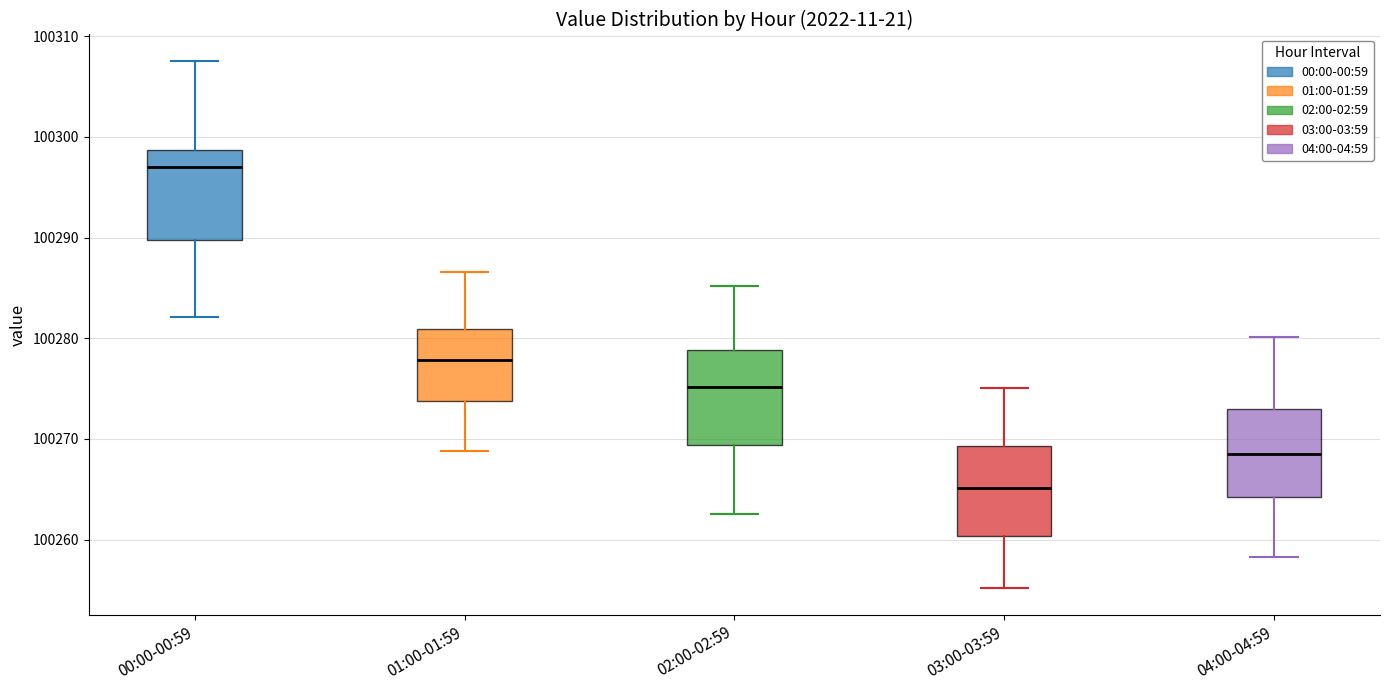

Reading left to right, transcribe this box plot: for each box, give where its median line is, the range the box spans, and where its two whiskers end, as read against the y-axis. The values are not printed on the chart, so give them approximately, as read against the axis.

00:00-00:59: median 100297, box 100290 to 100299, whiskers 100282 to 100308
01:00-01:59: median 100278, box 100274 to 100281, whiskers 100269 to 100287
02:00-02:59: median 100275, box 100269 to 100279, whiskers 100263 to 100285
03:00-03:59: median 100265, box 100260 to 100269, whiskers 100255 to 100275
04:00-04:59: median 100268, box 100264 to 100273, whiskers 100258 to 100280